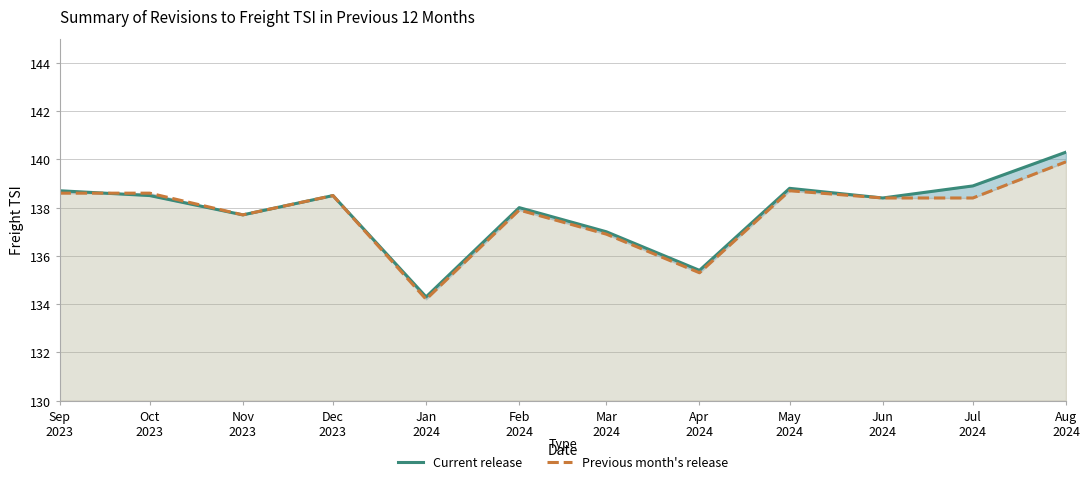

What is the maximum value shown in the chart?

140.3